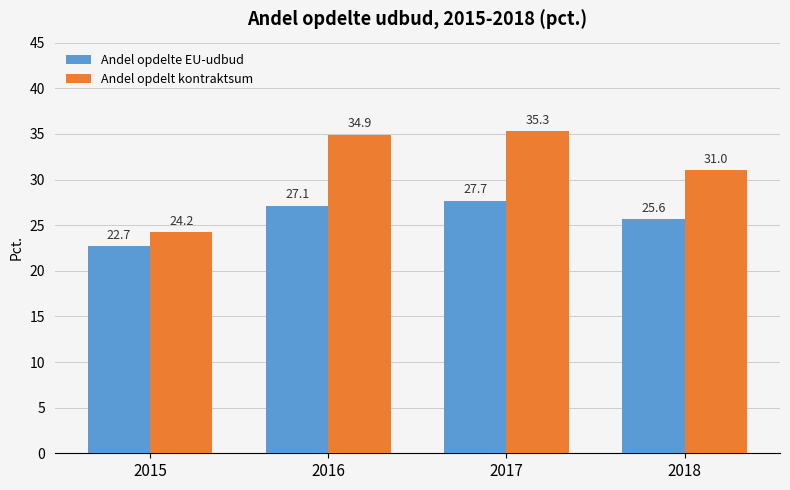

At which label does Andel opdelte EU-udbud reach its minimum?

2015